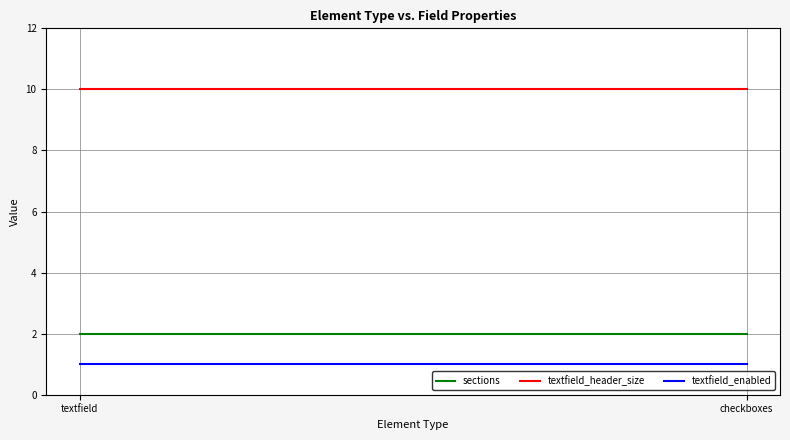

What is the total value across all series at checkboxes?

13